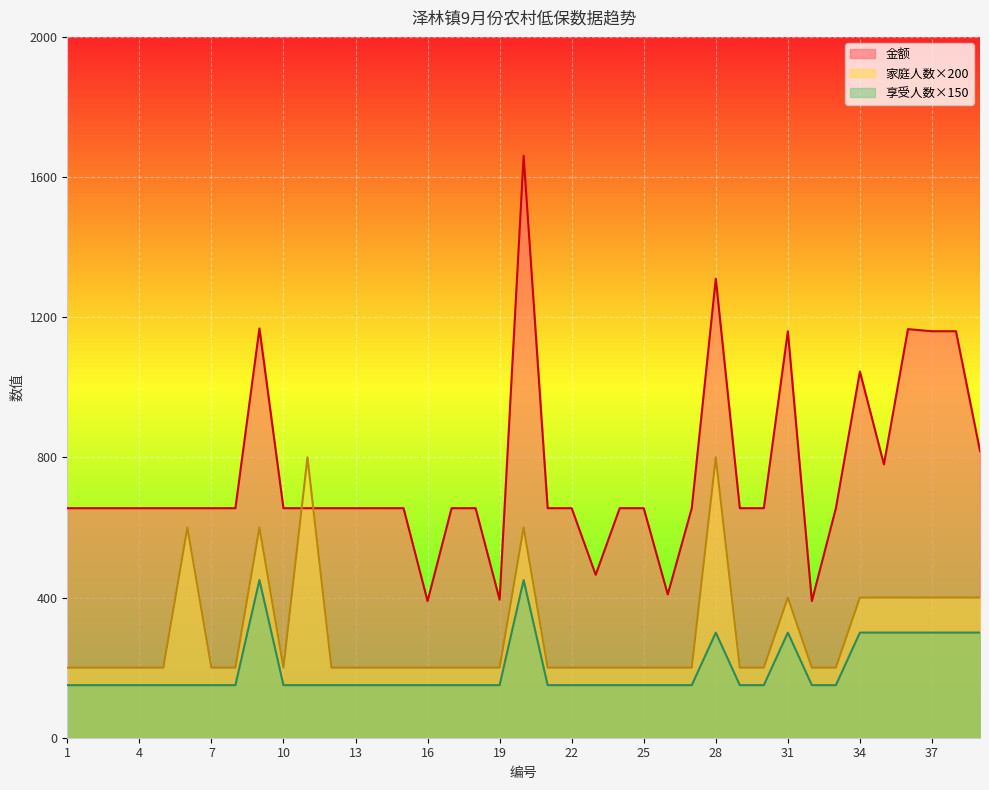

Is it true that 金额 equals 164 at 7?

False